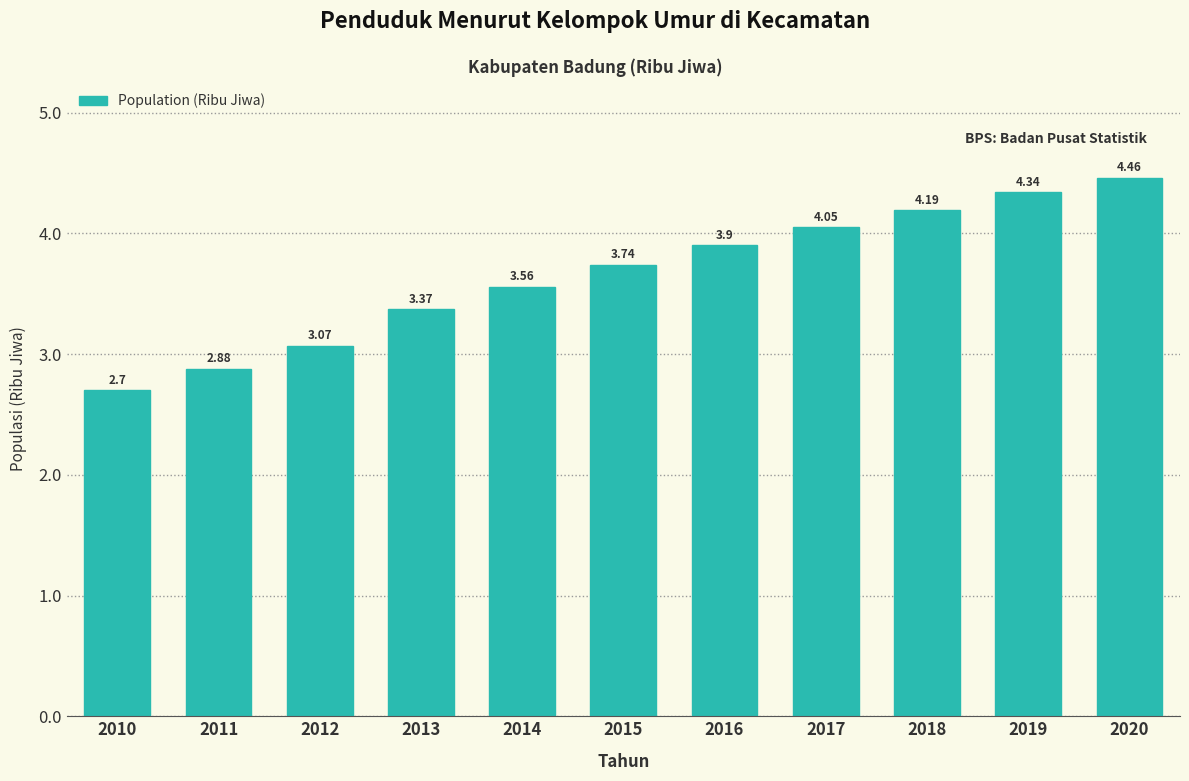

List the labels in order of value, largest first.

2020, 2019, 2018, 2017, 2016, 2015, 2014, 2013, 2012, 2011, 2010